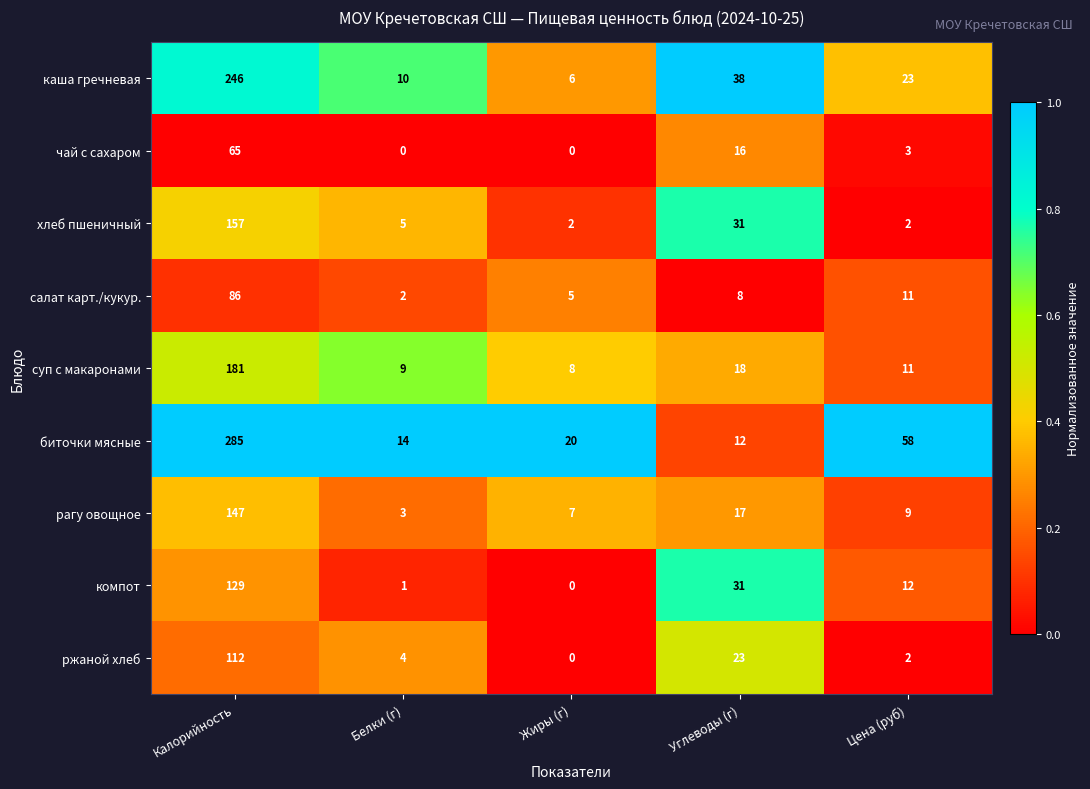

What is the greatest value displayed?

285